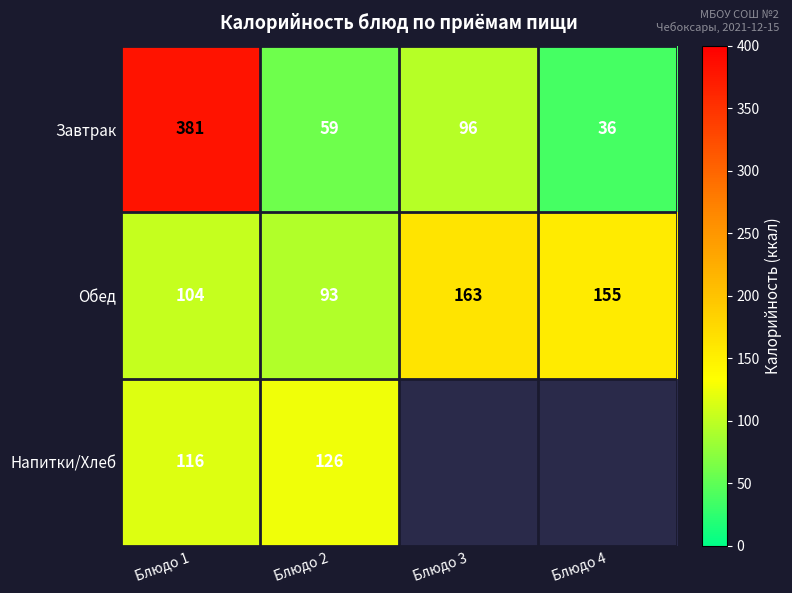

List the labels in order of Завтрак value, largest first.

Блюдо 1, Блюдо 3, Блюдо 2, Блюдо 4